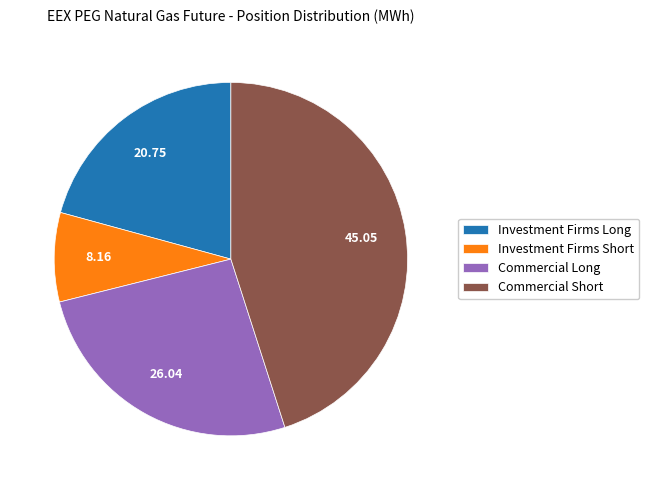

What is the smallest slice in the pie chart?

Investment Firms Short